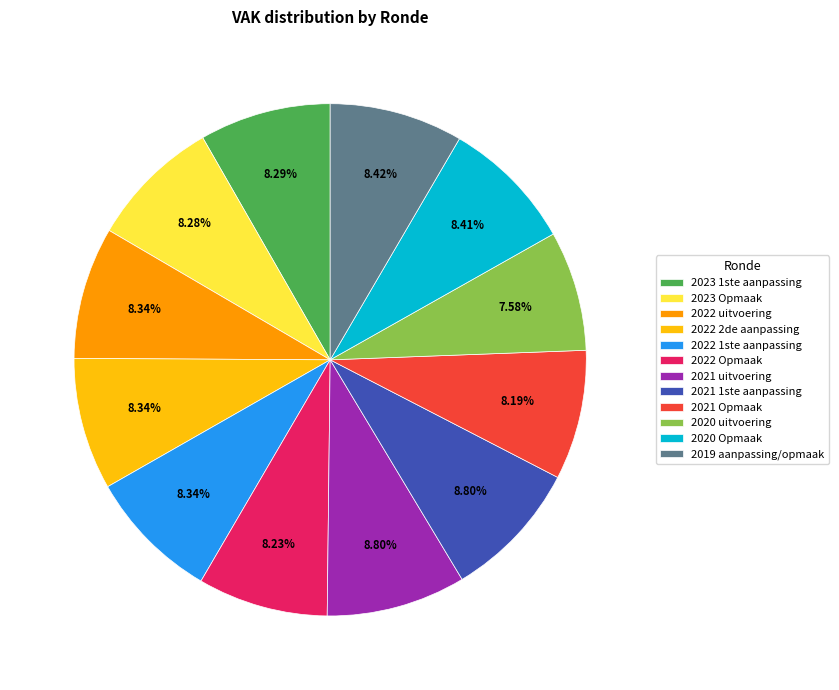

To the nearest percent, what is the difference between the 2022 Opmaak and 2021 uitvoering slice percentages?

1%